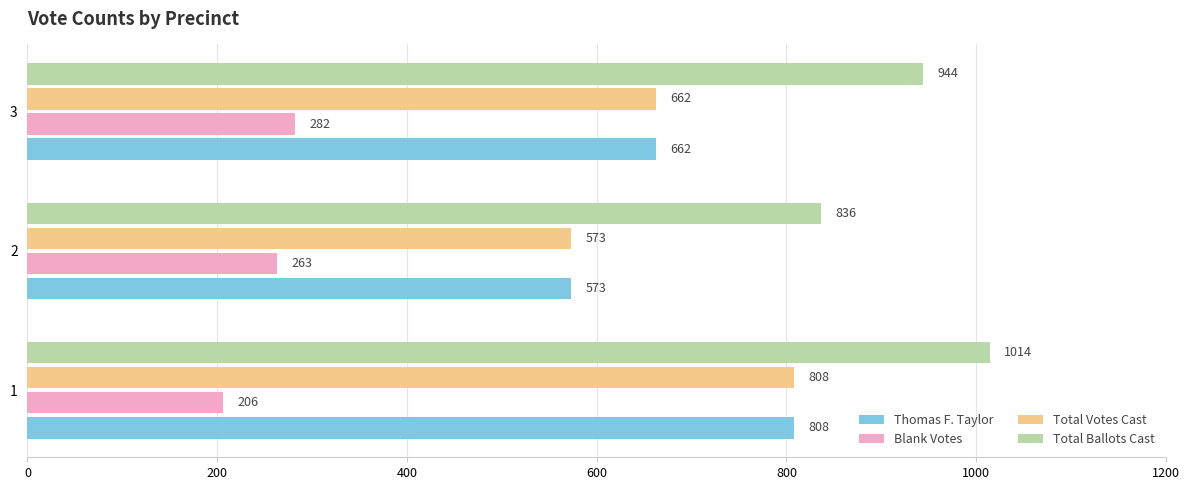

What is the spread (max minus min) of values at 3?

662